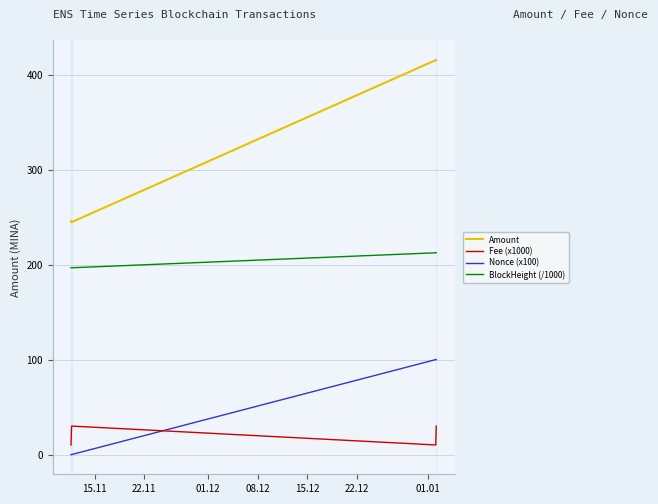

Which series ends up on top after the final intersection of Nonce (x100) and Fee (x1000)?

Nonce (x100)